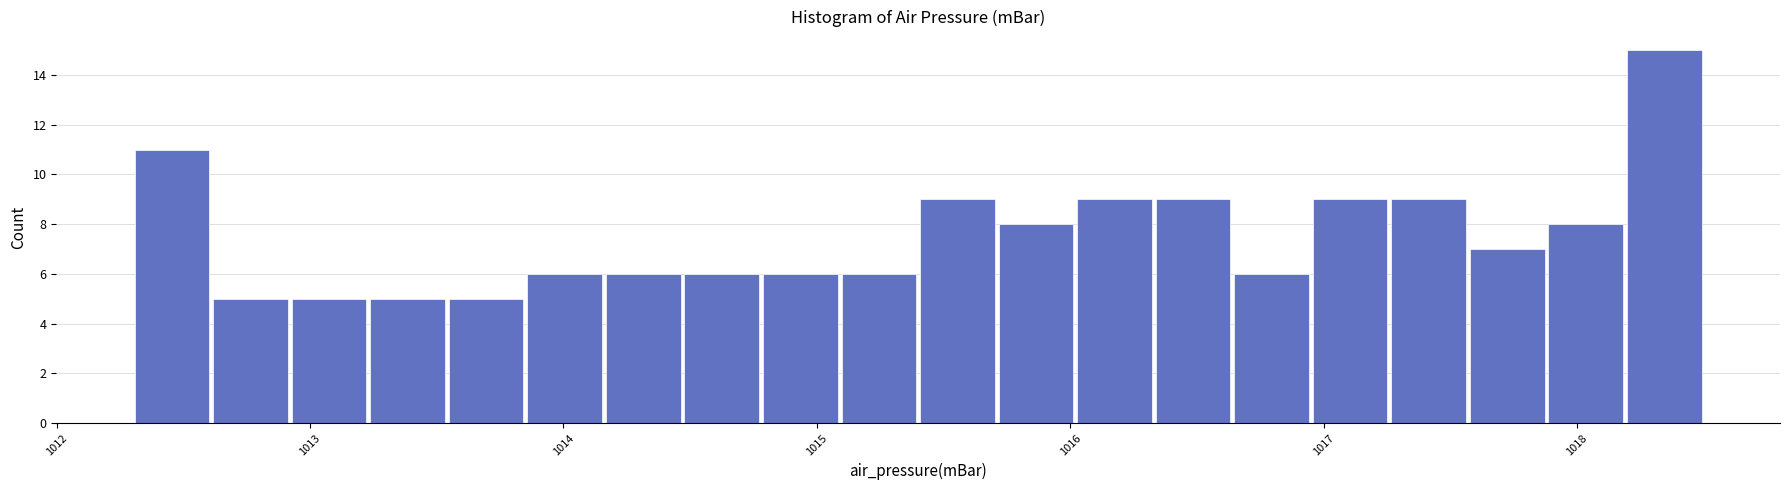

Read against the x-axis, roughly where is the centre of the tallest bar?

1018.3